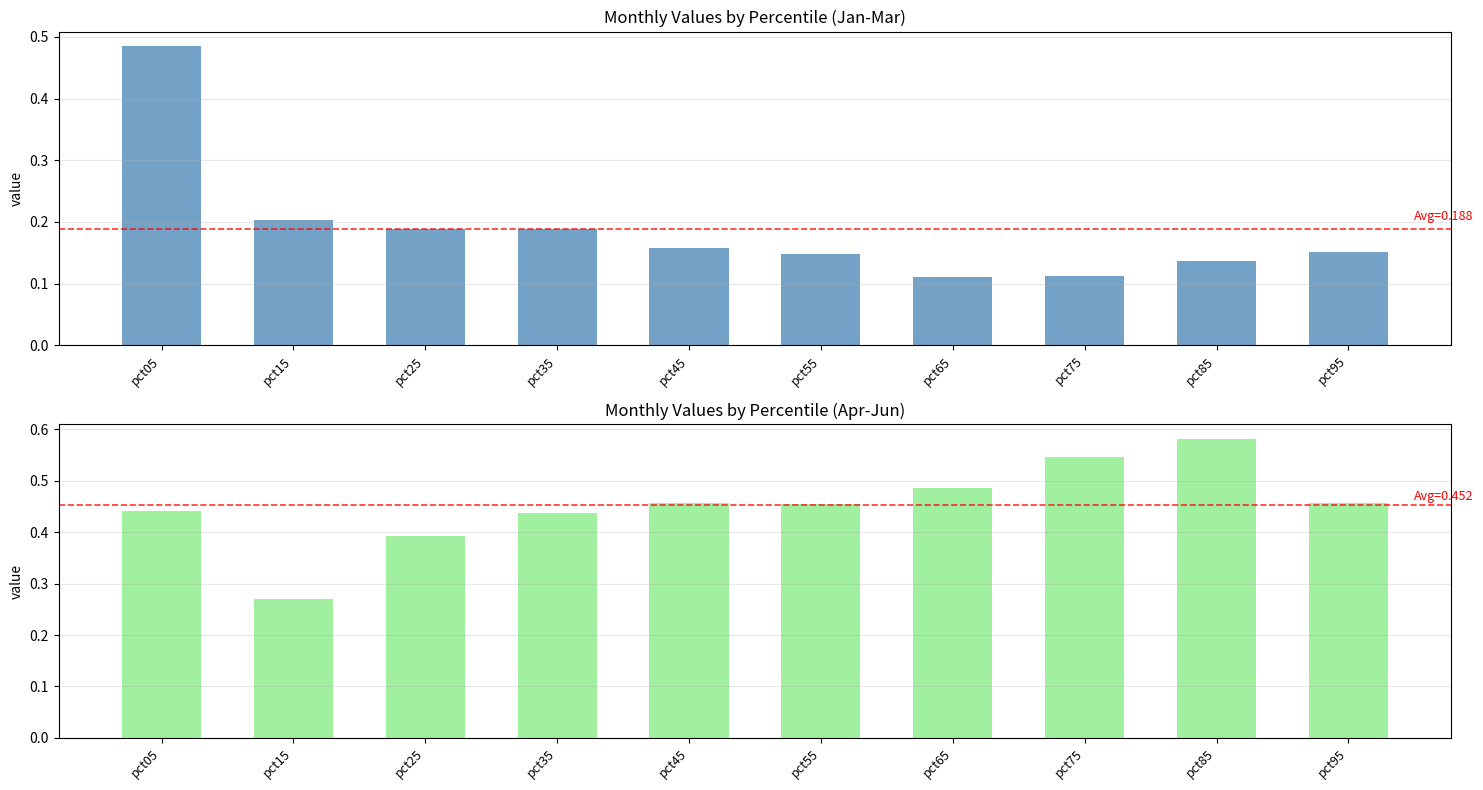

What is the difference between the highest and lowest values at pct15?

0.1